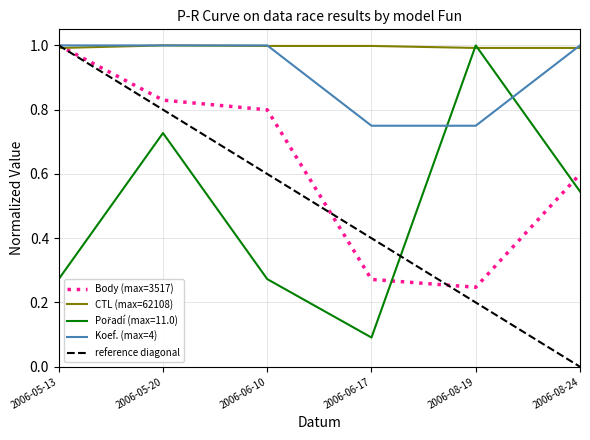

The value of Body at 2006-06-10 is 0.8. True or false?

True